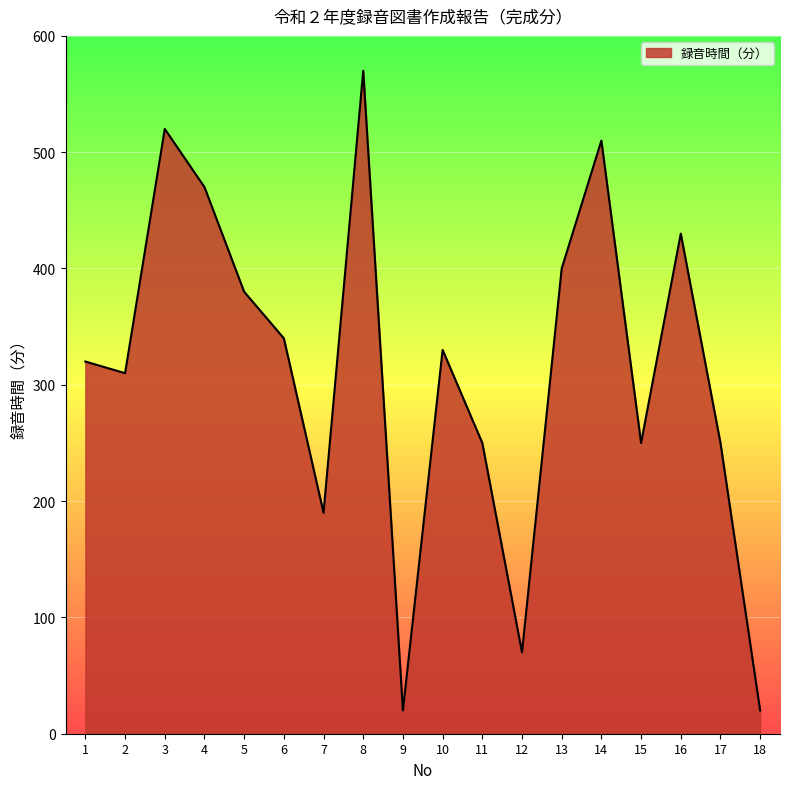

What is the minimum value shown in the chart?

20